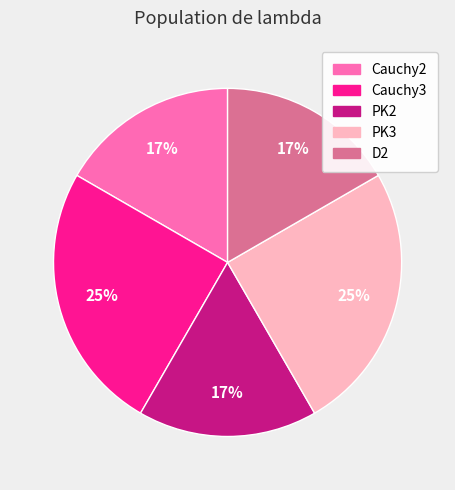

Is it true that PK2 is 29% of the pie?

False